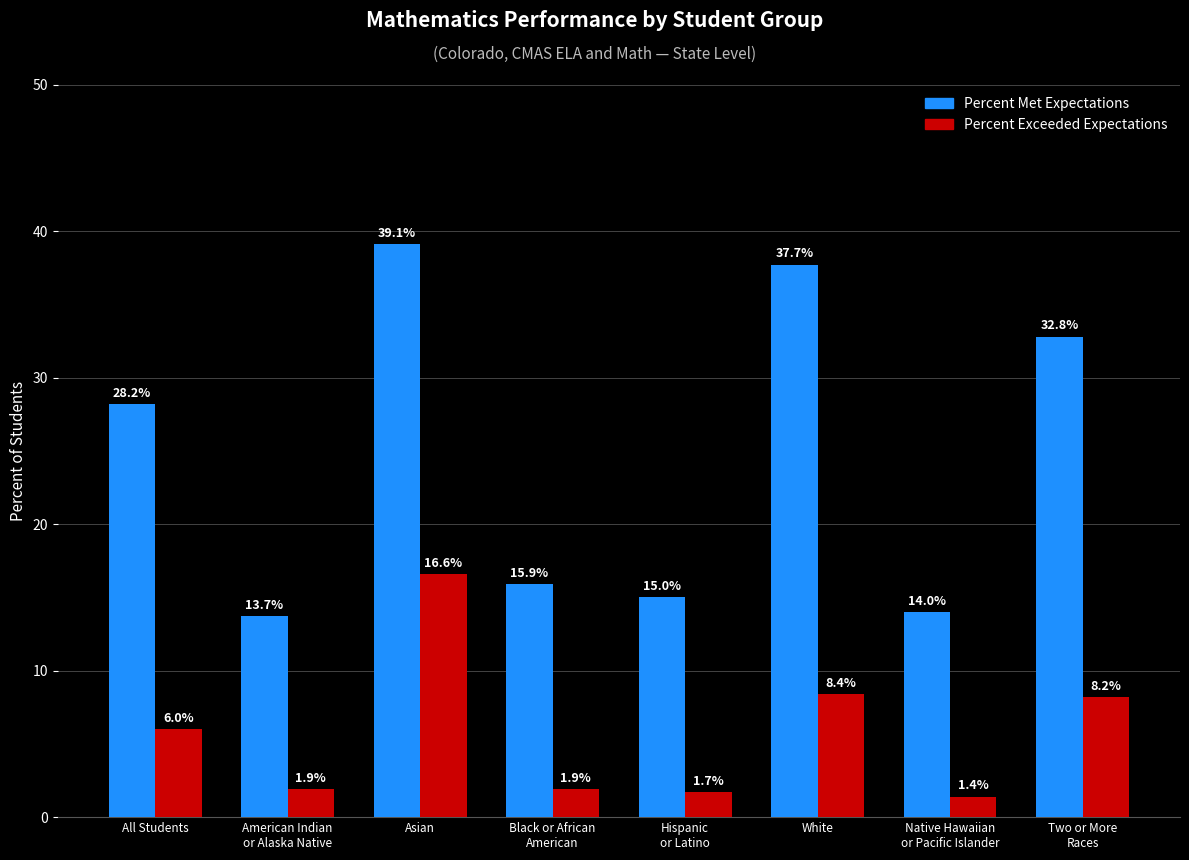

Reading left to right, what are all the values shown in this chart?

Percent Met Expectations: 28.2	13.7	39.1	15.9	15.0	37.7	14.0	32.8
Percent Exceeded Expectations: 6.0	1.9	16.6	1.9	1.7	8.4	1.4	8.2